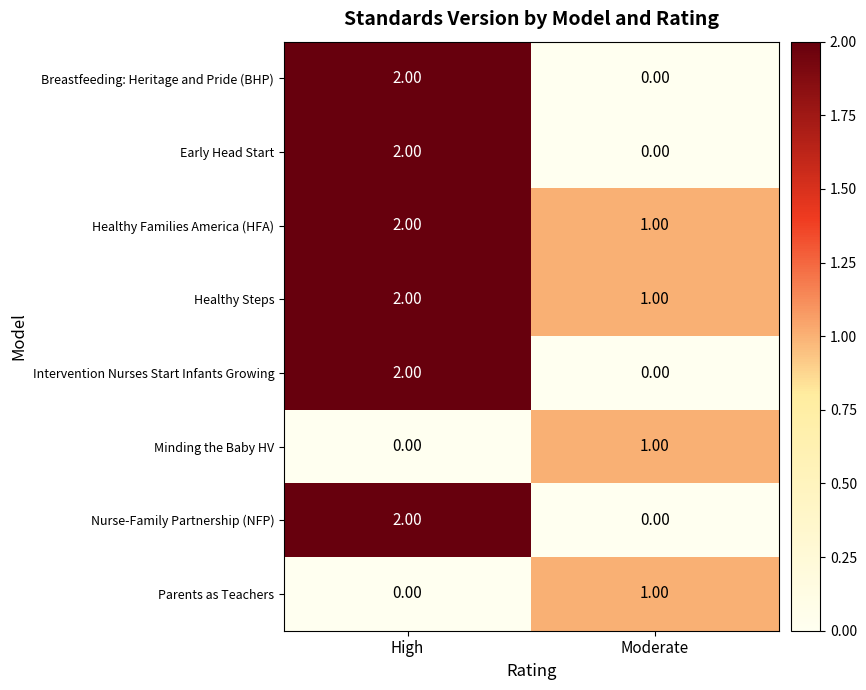

Count the number of categories in the chart.

2